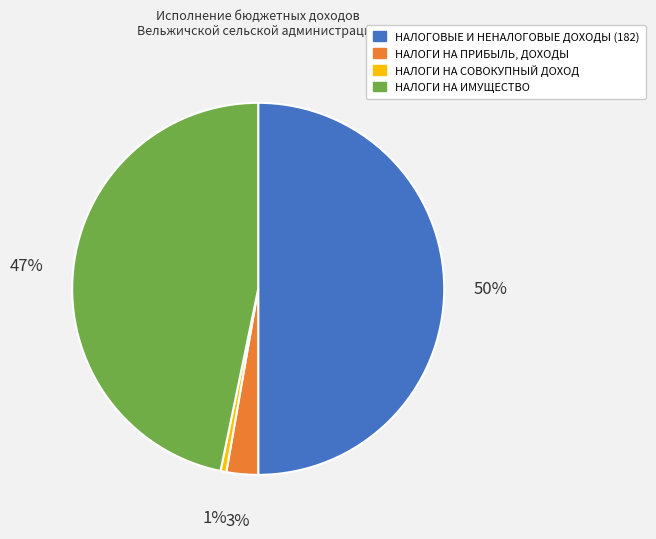

Is the sum of НАЛОГИ НА ПРИБЫЛЬ, ДОХОДЫ and НАЛОГОВЫЕ И НЕНАЛОГОВЫЕ ДОХОДЫ (182) greater than half?

Yes